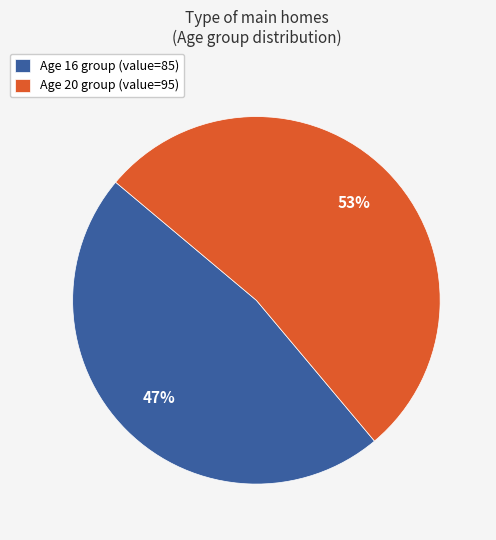

Is there a majority slice in this chart?

Yes